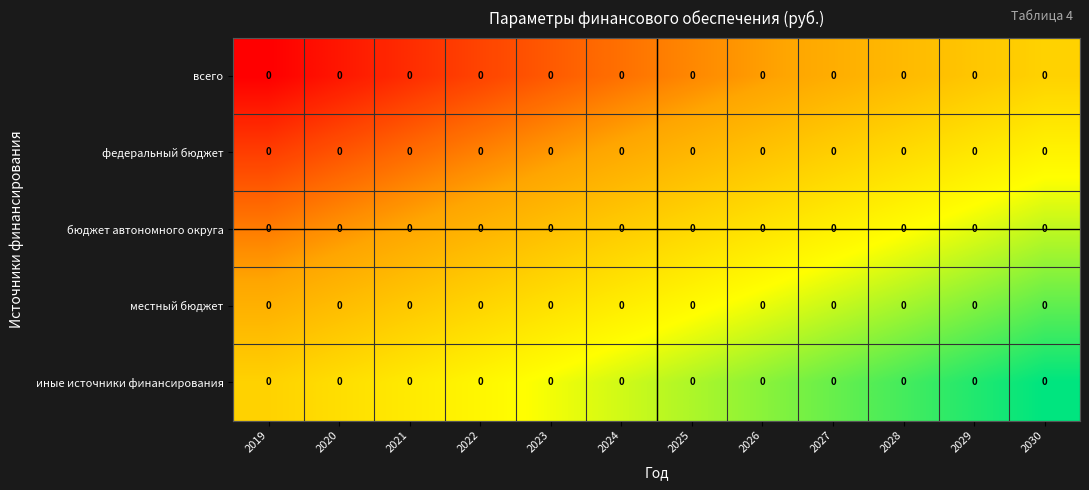

Rank the series at 2029 from lowest to highest value.

всего, федеральный бюджет, бюджет автономного округа, местный бюджет, иные источники финансирования